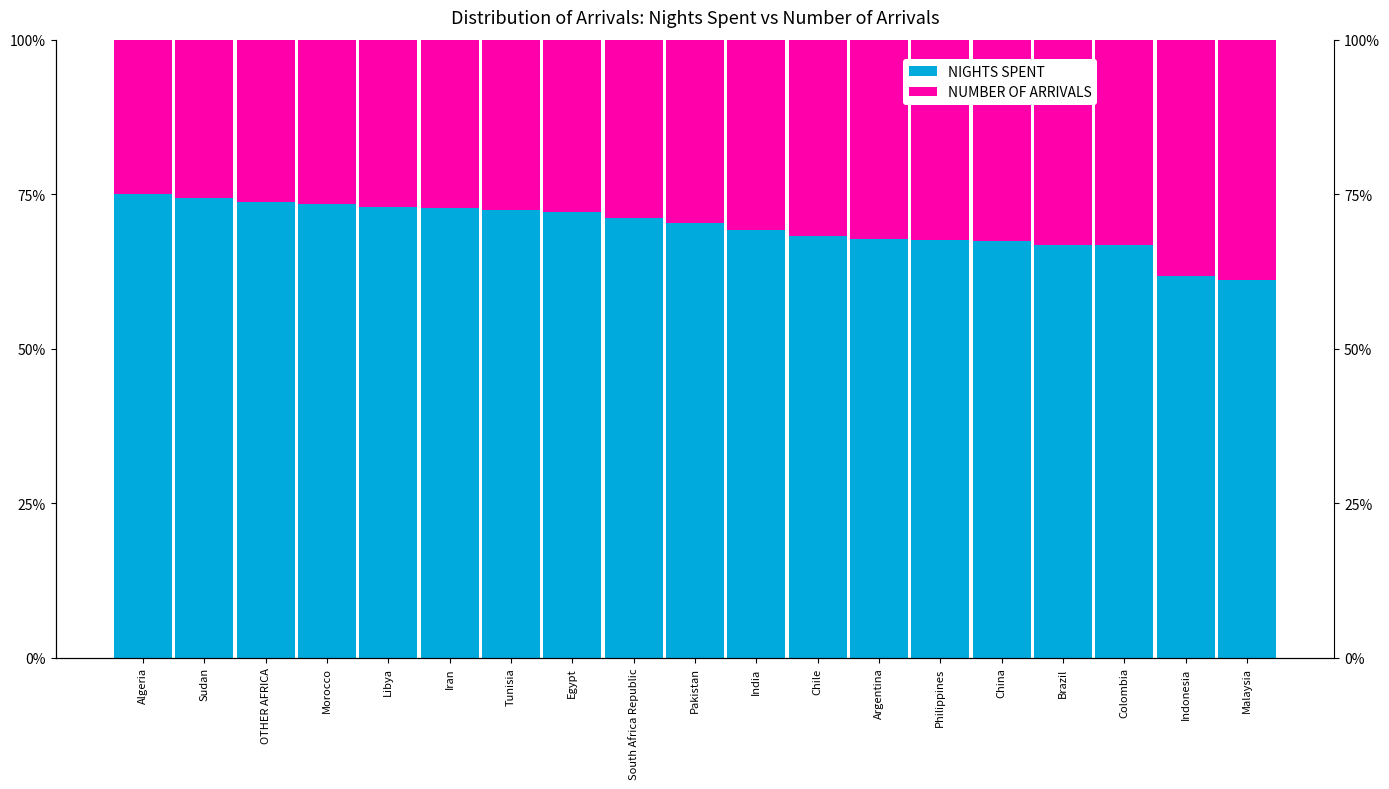

Rank the series by their maximum value, from lowest to highest.

NUMBER OF ARRIVALS, NIGHTS SPENT